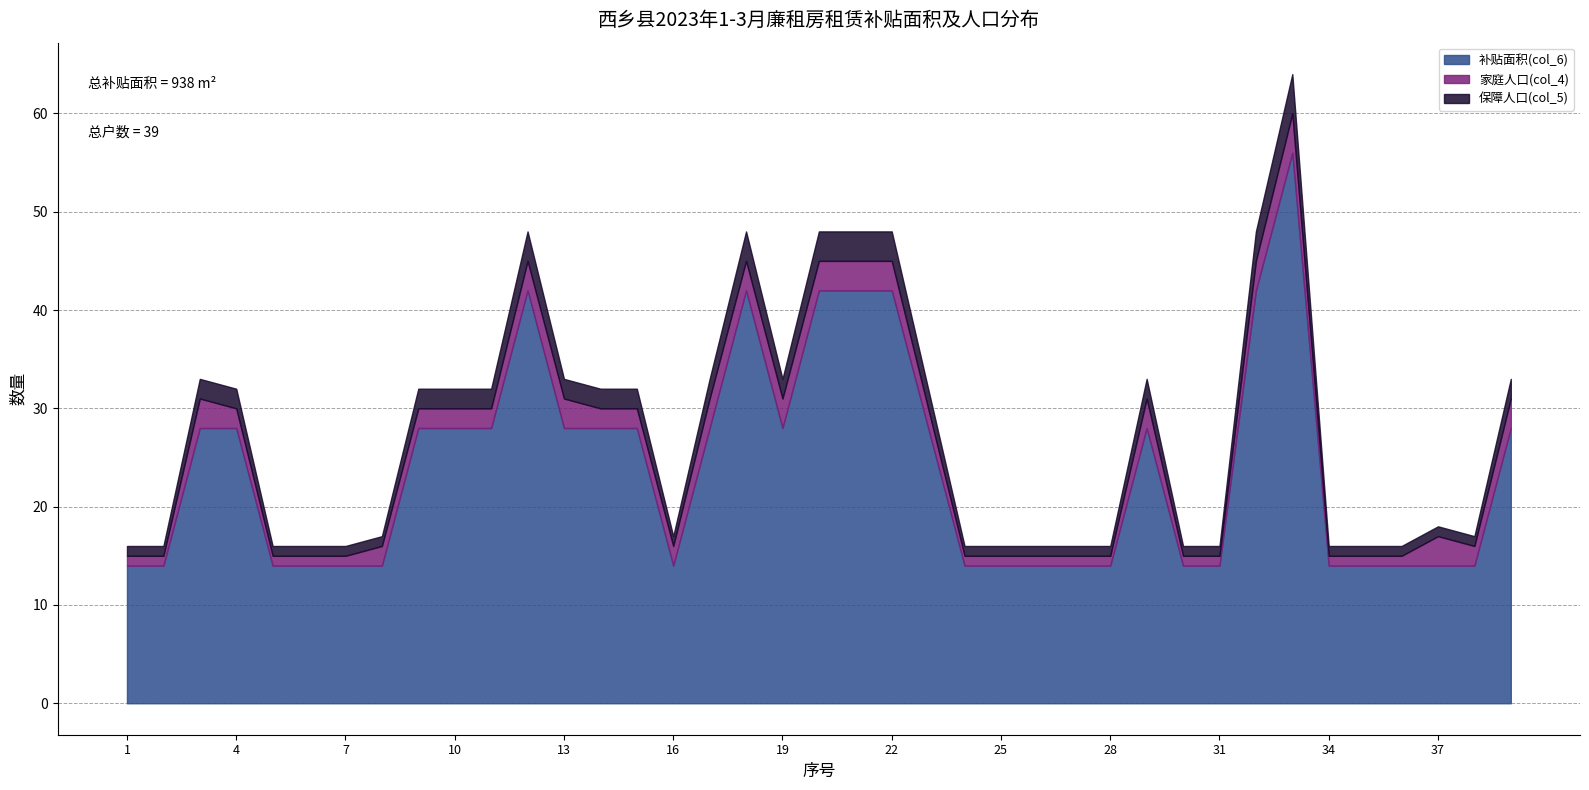

What is the value of the 家庭人口(col_4) point at the 23rd from the left?

2